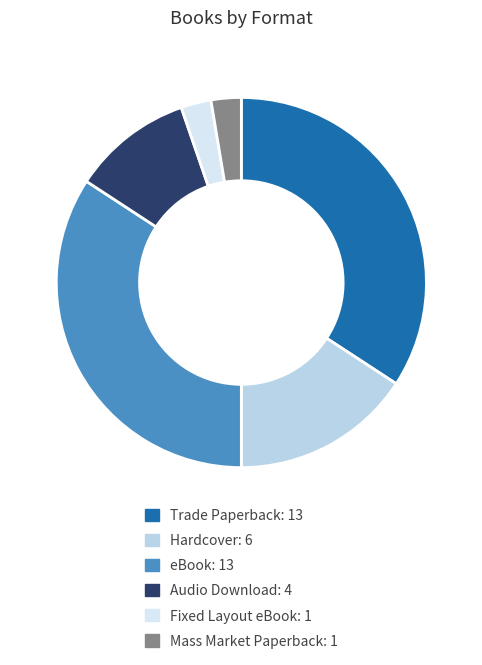

Approximately how many times larger is the value at Trade Paperback compared to Fixed Layout eBook?

13.0